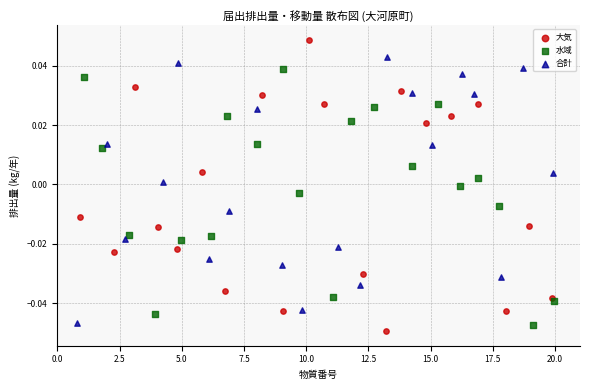

Which series contains the highest Y value?

大気